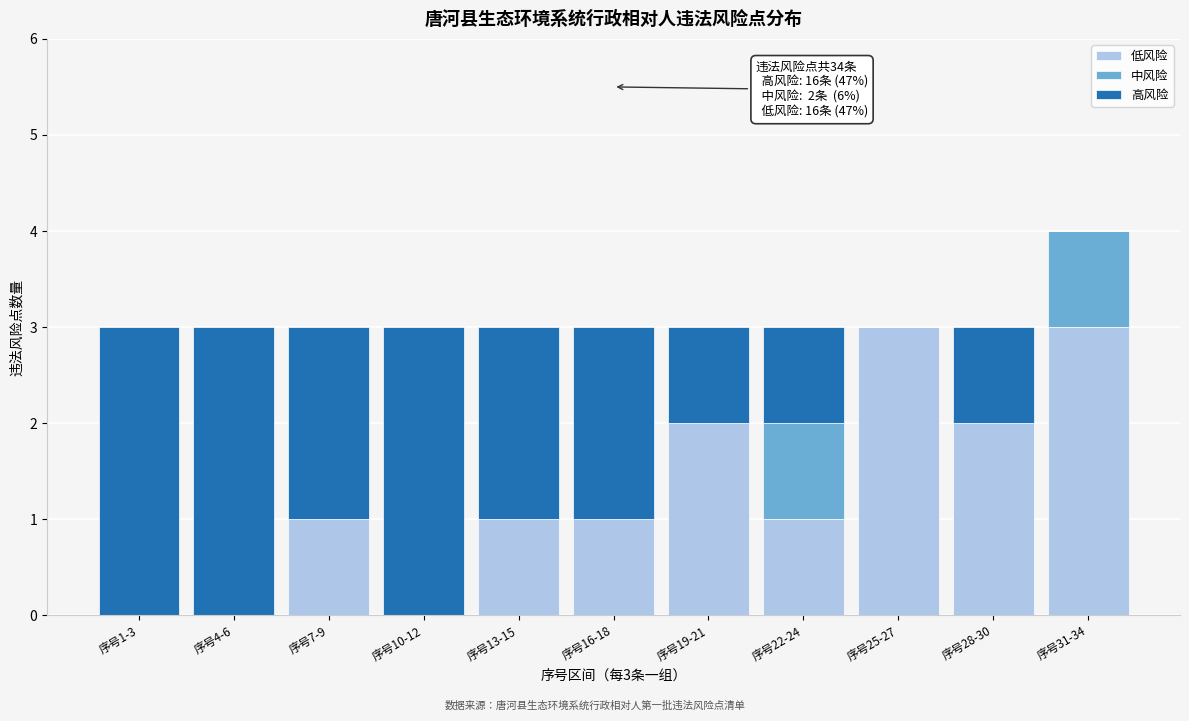

What is the sum of all 低风险 values?

14